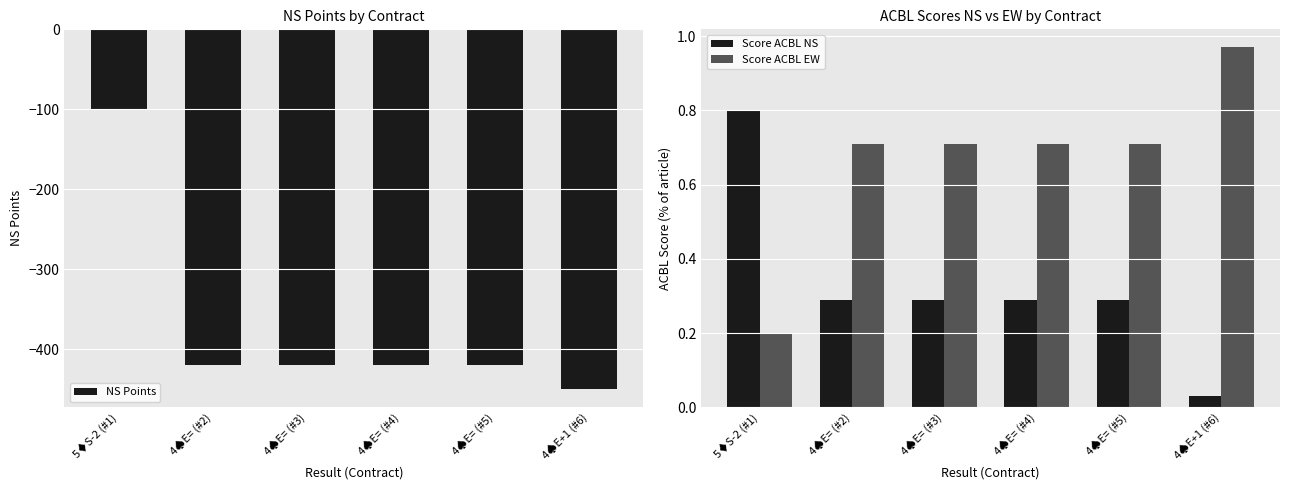

Which series has the largest total across all categories?

Score ACBL EW